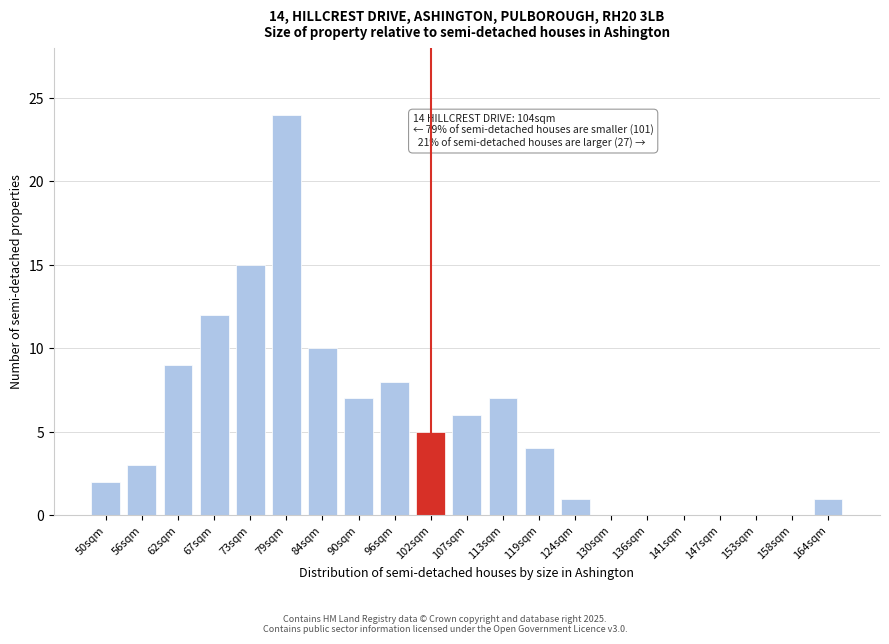

Reading right to left, extract all data points from this chart.

164sqm=1	158sqm=0	153sqm=0	147sqm=0	141sqm=0	136sqm=0	130sqm=0	124sqm=1	119sqm=4	113sqm=7	107sqm=6	102sqm=5	96sqm=8	90sqm=7	84sqm=10	79sqm=24	73sqm=15	67sqm=12	62sqm=9	56sqm=3	50sqm=2